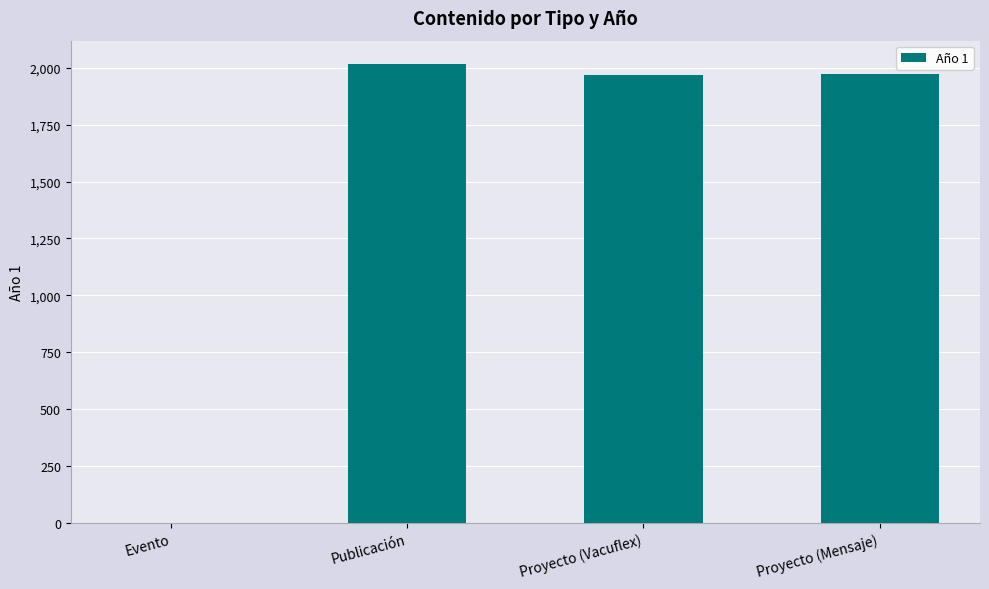

The value at Evento is -771. True or false?

False